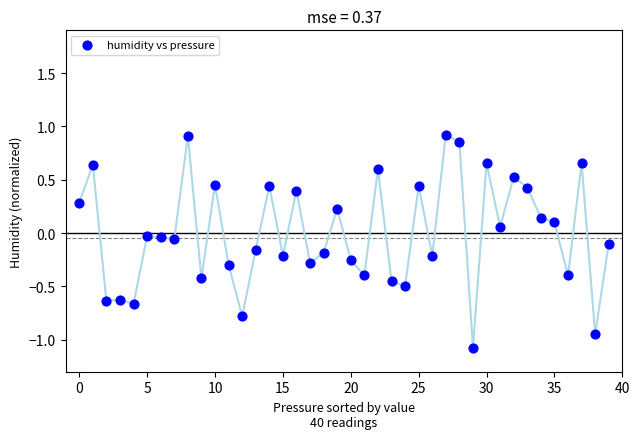

How many data points are displayed?

40